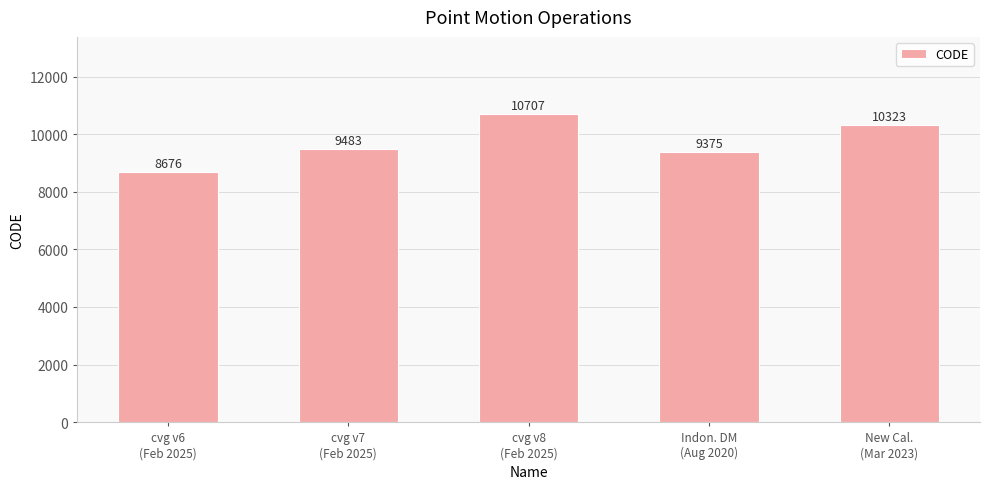

Reading right to left, transcribe all the data shown in this chart.

New Cal.
(Mar 2023)=10323	Indon. DM
(Aug 2020)=9375	cvg v8
(Feb 2025)=10707	cvg v7
(Feb 2025)=9483	cvg v6
(Feb 2025)=8676